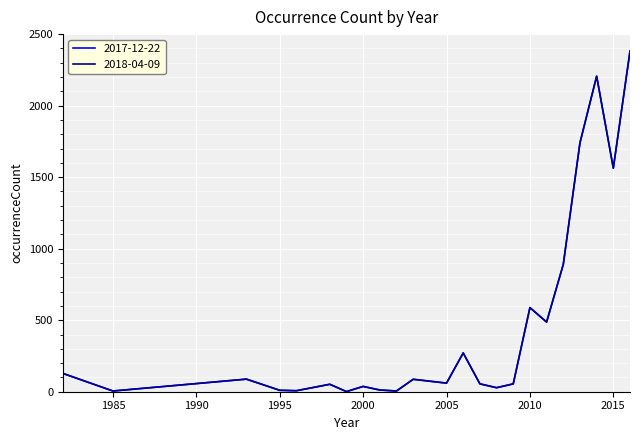

Does the chart have visible grid lines?

Yes